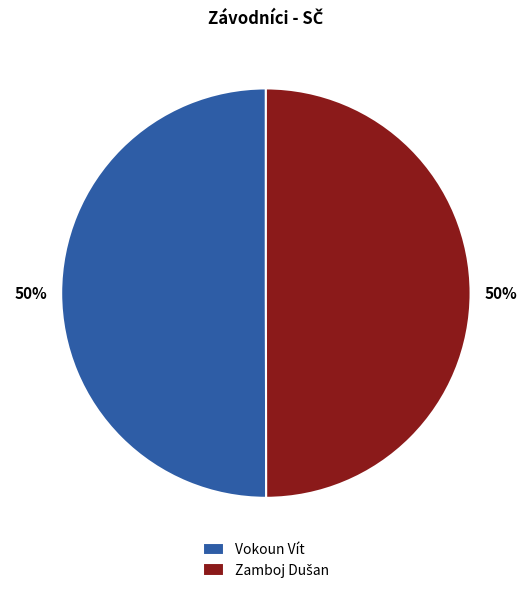

To the nearest percent, what is the average slice percentage?

50%